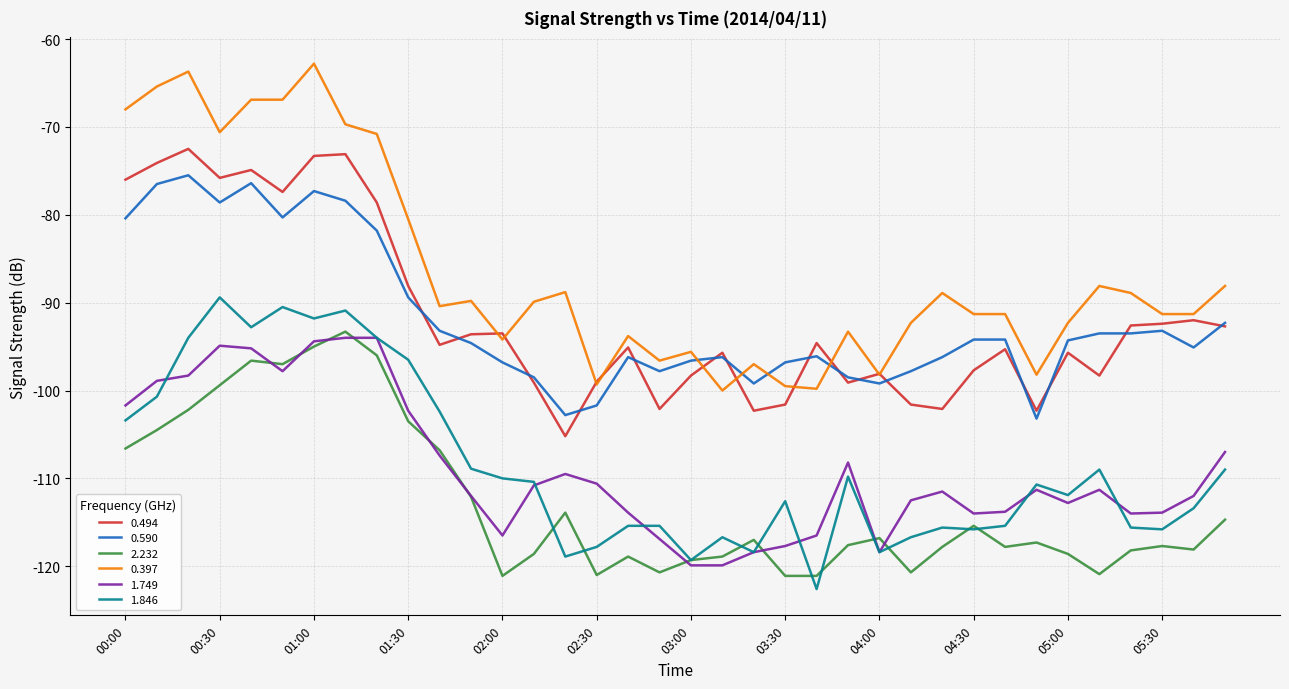

True or false: 0.397 and 2.232 cross at least once.

False